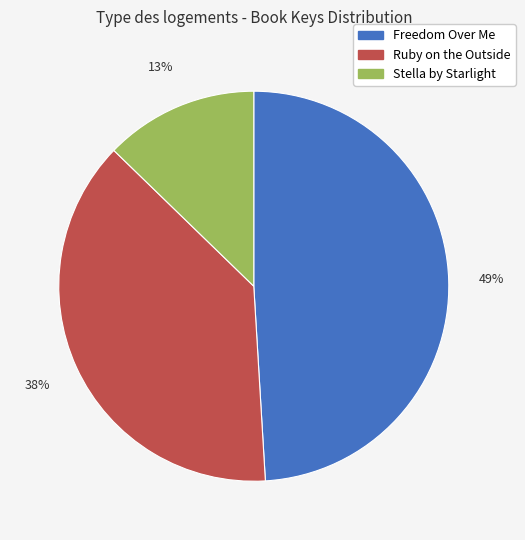

Is there any slice that represents more than half of the pie?

No